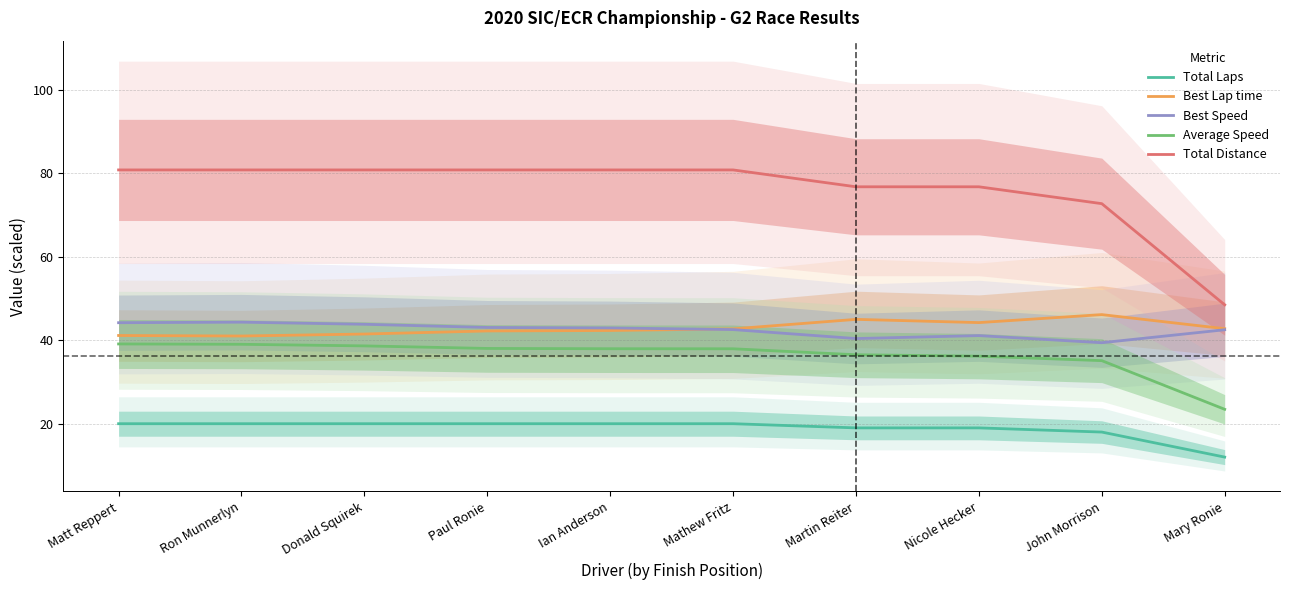

What is the average value of the Total Distance series?

76.0